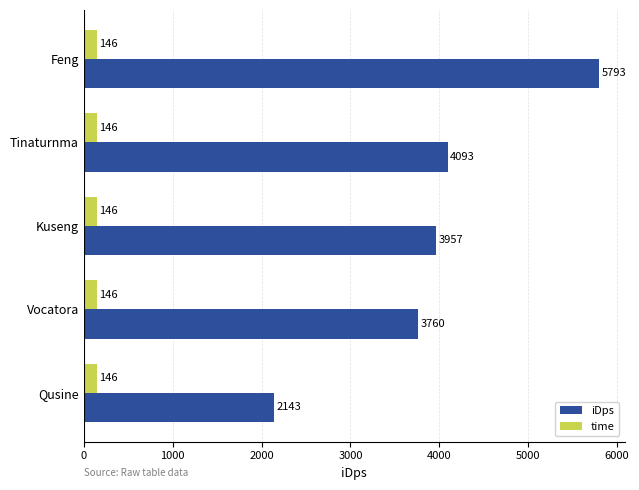

The value of iDps at Qusine is 1014.1. True or false?

False